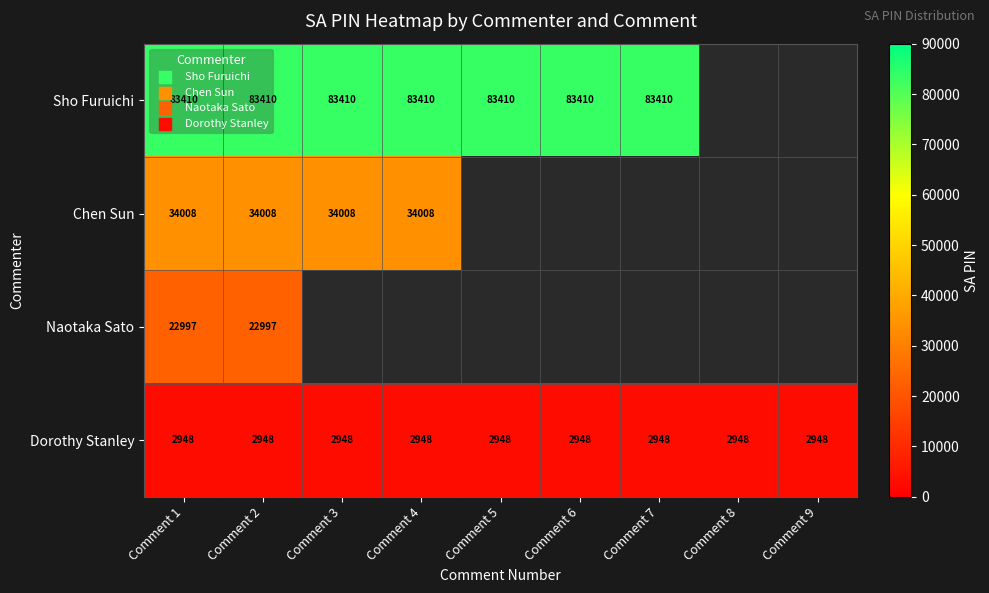

What is the total value across all series at Comment 2?

143363